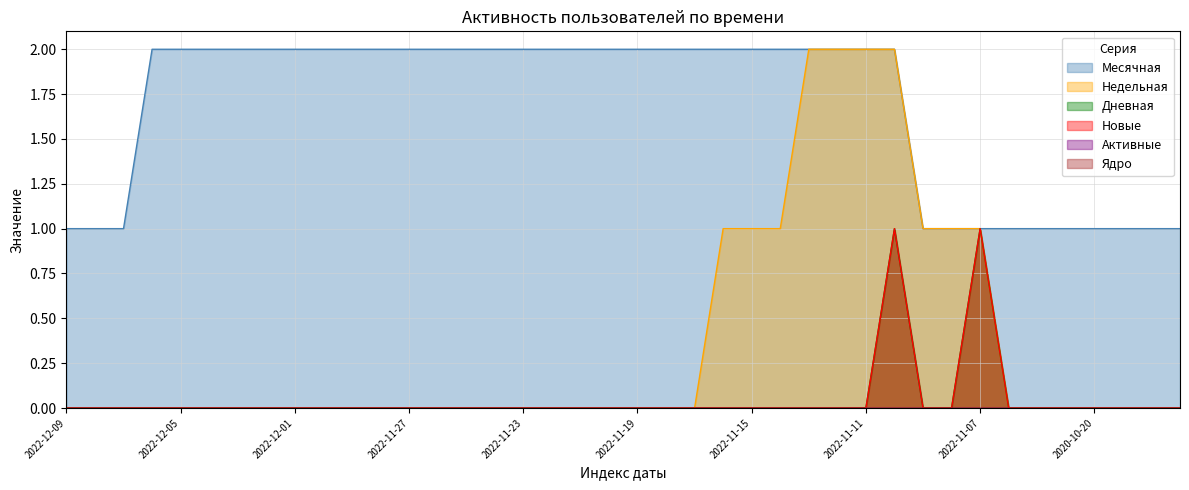

Reading left to right, extract all data points from this chart.

Месячная: 2022-12-09=1	2022-12-08=1	2022-12-07=1	2022-12-06=2	2022-12-05=2	2022-12-04=2	2022-12-03=2	2022-12-02=2	2022-12-01=2	2022-11-30=2	2022-11-29=2	2022-11-28=2	2022-11-27=2	2022-11-26=2	2022-11-25=2	2022-11-24=2	2022-11-23=2	2022-11-22=2	2022-11-21=2	2022-11-20=2	2022-11-19=2	2022-11-18=2	2022-11-17=2	2022-11-16=2	2022-11-15=2	2022-11-14=2	2022-11-13=2	2022-11-12=2	2022-11-11=2	2022-11-10=2	2022-11-09=1	2022-11-08=1	2022-11-07=1	2020-10-23=1	2020-10-22=1	2020-10-21=1	2020-10-20=1	2020-10-19=1	2020-10-18=1	2020-10-17=1
Недельная: 2022-12-09=0	2022-12-08=0	2022-12-07=0	2022-12-06=0	2022-12-05=0	2022-12-04=0	2022-12-03=0	2022-12-02=0	2022-12-01=0	2022-11-30=0	2022-11-29=0	2022-11-28=0	2022-11-27=0	2022-11-26=0	2022-11-25=0	2022-11-24=0	2022-11-23=0	2022-11-22=0	2022-11-21=0	2022-11-20=0	2022-11-19=0	2022-11-18=0	2022-11-17=0	2022-11-16=1	2022-11-15=1	2022-11-14=1	2022-11-13=2	2022-11-12=2	2022-11-11=2	2022-11-10=2	2022-11-09=1	2022-11-08=1	2022-11-07=1	2020-10-23=0	2020-10-22=0	2020-10-21=0	2020-10-20=0	2020-10-19=0	2020-10-18=0	2020-10-17=0
Дневная: 2022-12-09=0	2022-12-08=0	2022-12-07=0	2022-12-06=0	2022-12-05=0	2022-12-04=0	2022-12-03=0	2022-12-02=0	2022-12-01=0	2022-11-30=0	2022-11-29=0	2022-11-28=0	2022-11-27=0	2022-11-26=0	2022-11-25=0	2022-11-24=0	2022-11-23=0	2022-11-22=0	2022-11-21=0	2022-11-20=0	2022-11-19=0	2022-11-18=0	2022-11-17=0	2022-11-16=0	2022-11-15=0	2022-11-14=0	2022-11-13=0	2022-11-12=0	2022-11-11=0	2022-11-10=1	2022-11-09=0	2022-11-08=0	2022-11-07=1	2020-10-23=0	2020-10-22=0	2020-10-21=0	2020-10-20=0	2020-10-19=0	2020-10-18=0	2020-10-17=0
Новые: 2022-12-09=0	2022-12-08=0	2022-12-07=0	2022-12-06=0	2022-12-05=0	2022-12-04=0	2022-12-03=0	2022-12-02=0	2022-12-01=0	2022-11-30=0	2022-11-29=0	2022-11-28=0	2022-11-27=0	2022-11-26=0	2022-11-25=0	2022-11-24=0	2022-11-23=0	2022-11-22=0	2022-11-21=0	2022-11-20=0	2022-11-19=0	2022-11-18=0	2022-11-17=0	2022-11-16=0	2022-11-15=0	2022-11-14=0	2022-11-13=0	2022-11-12=0	2022-11-11=0	2022-11-10=1	2022-11-09=0	2022-11-08=0	2022-11-07=1	2020-10-23=0	2020-10-22=0	2020-10-21=0	2020-10-20=0	2020-10-19=0	2020-10-18=0	2020-10-17=0